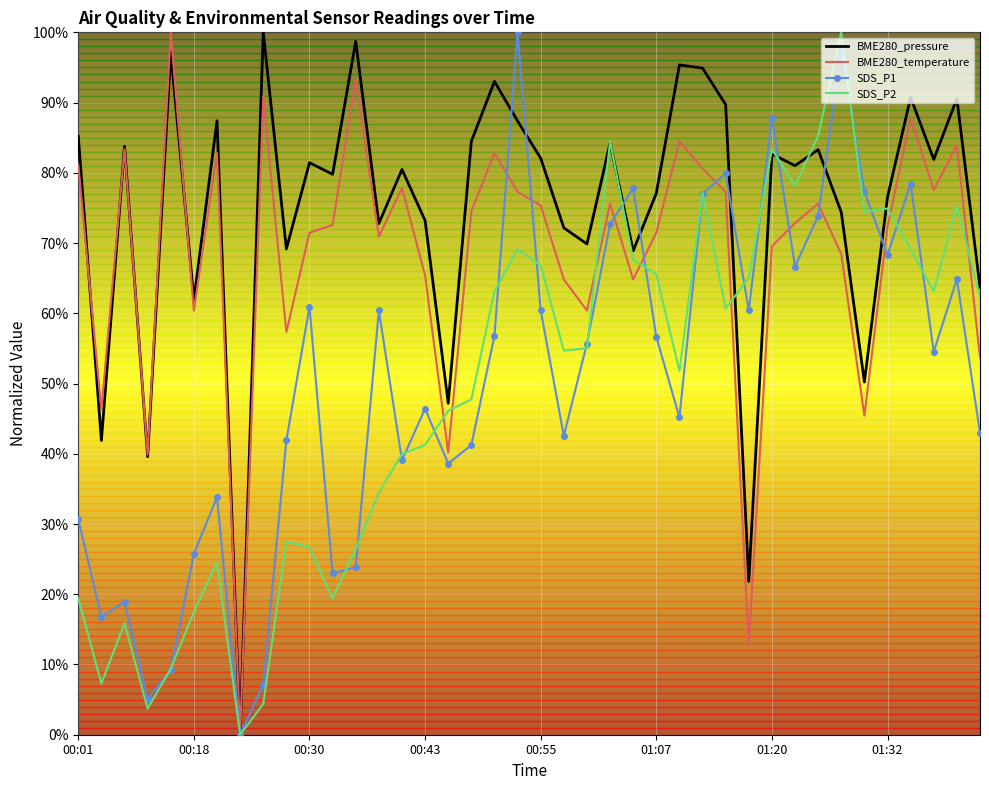

What are all the series names shown in the legend?

BME280_pressure, BME280_temperature, SDS_P1, SDS_P2